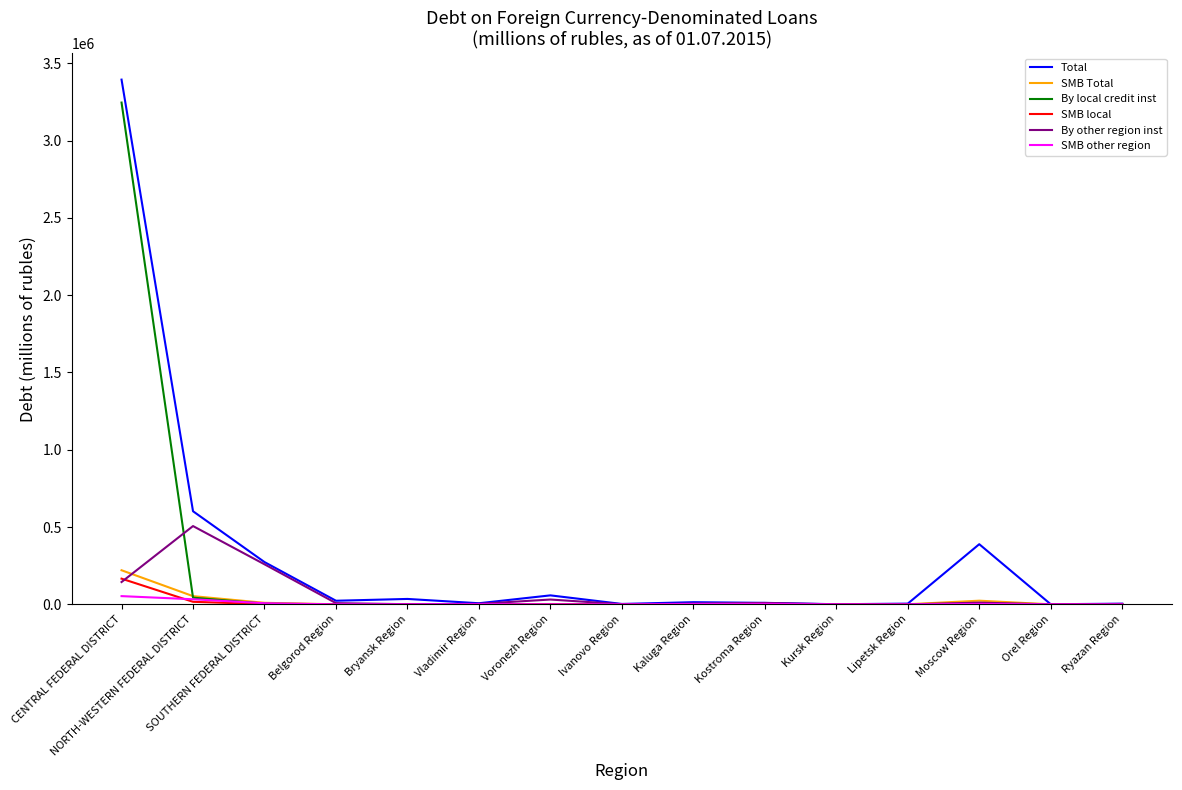

At which label does SMB Total reach its peak?

CENTRAL FEDERAL DISTRICT